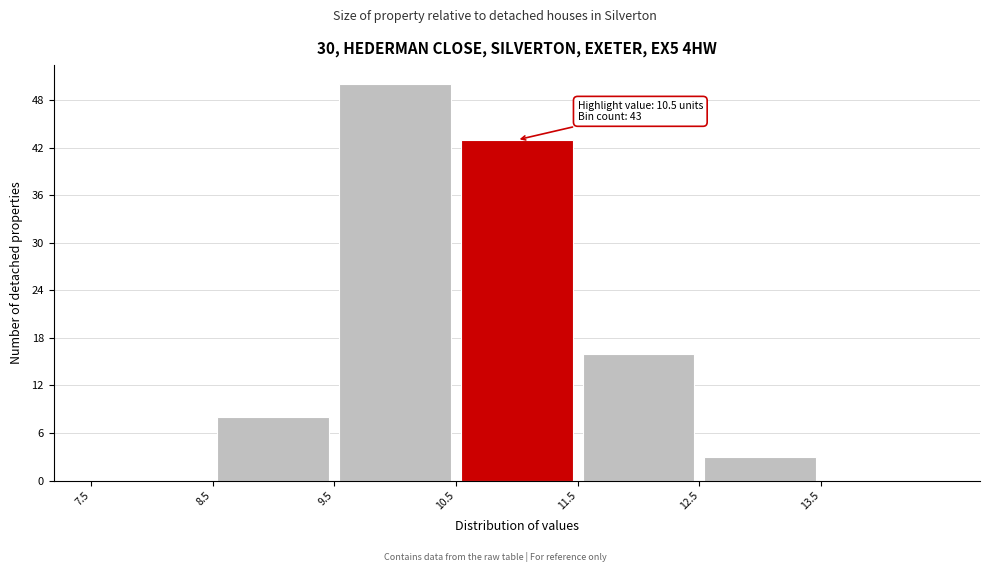

Over which range of the x-axis is the bar tallest?

9.5 to 10.5